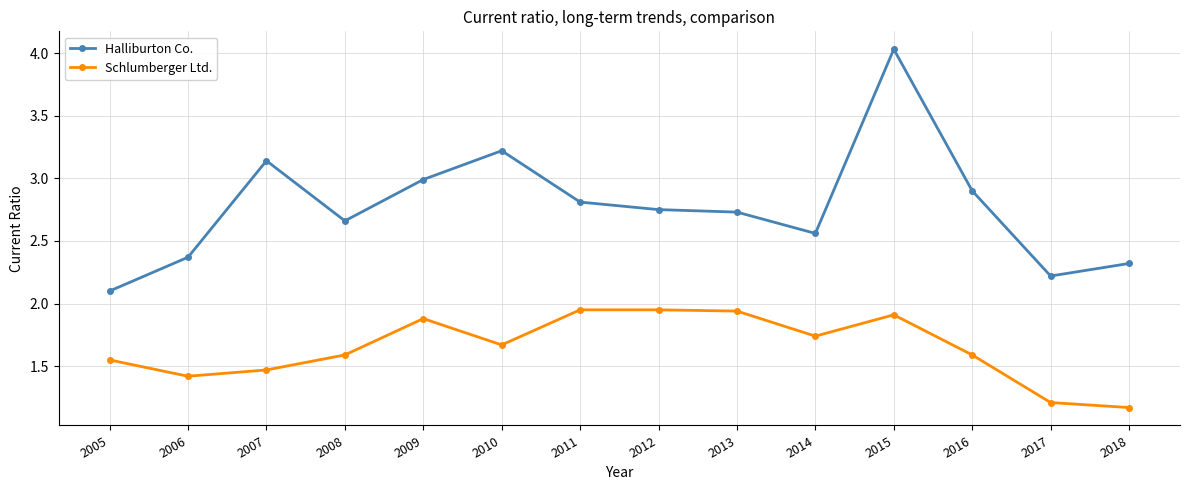

At which category is the sum across all series the highest?

2015